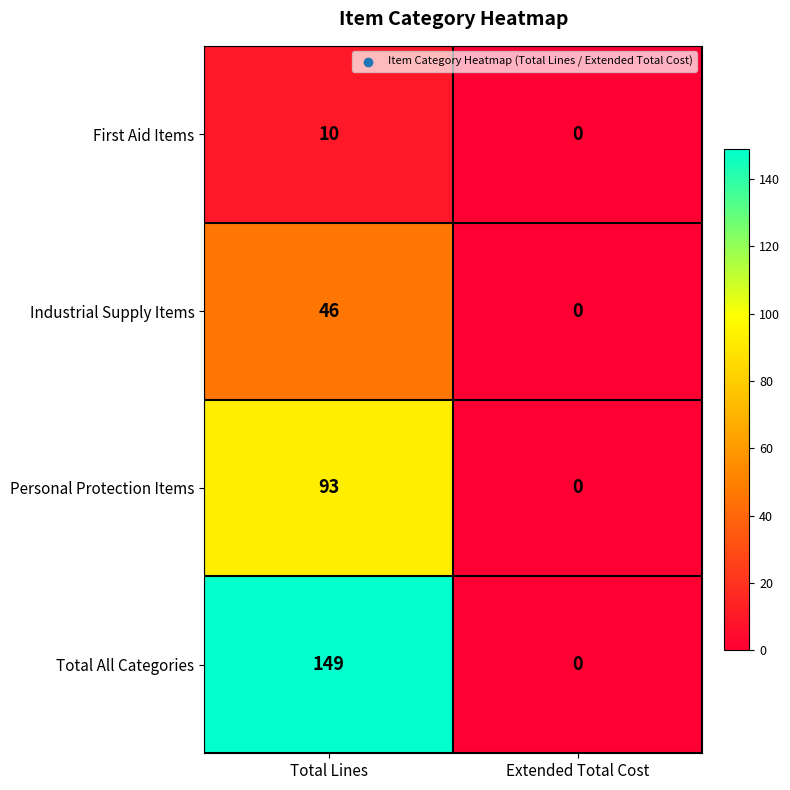

What is the difference between the maximum and minimum values in the Total All Categories series?

149